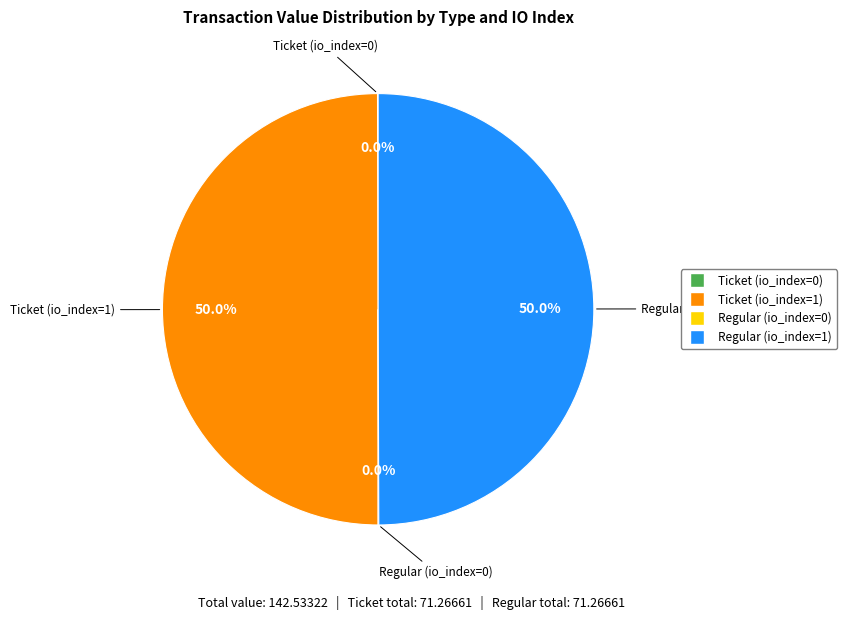

Is there any slice that represents more than half of the pie?

No